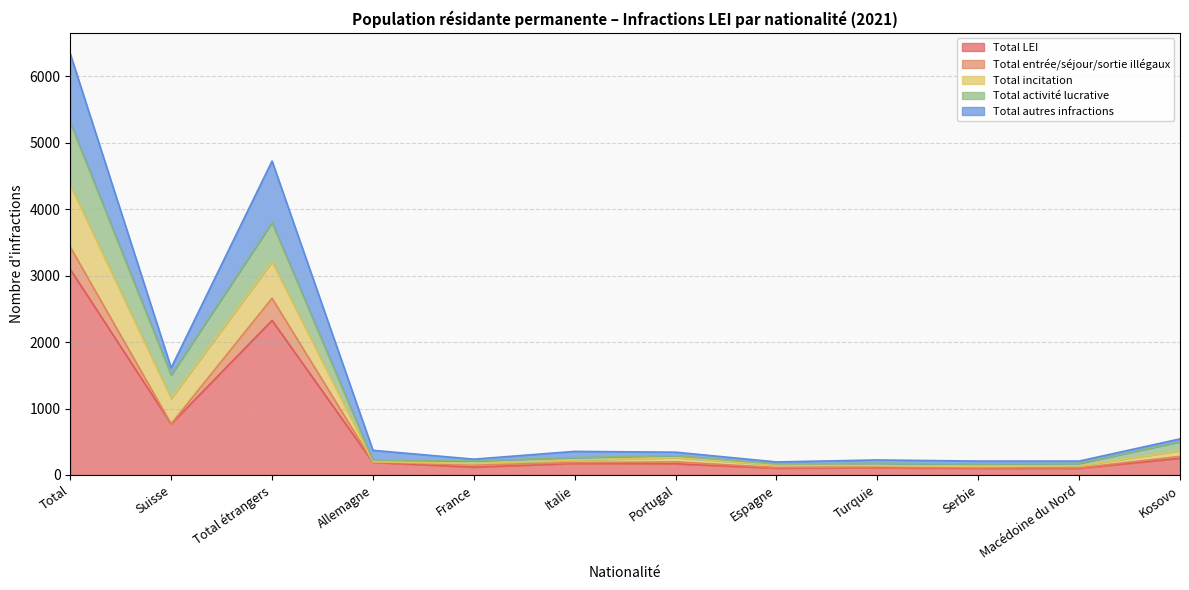

What is the maximum value for Total LEI?

3095